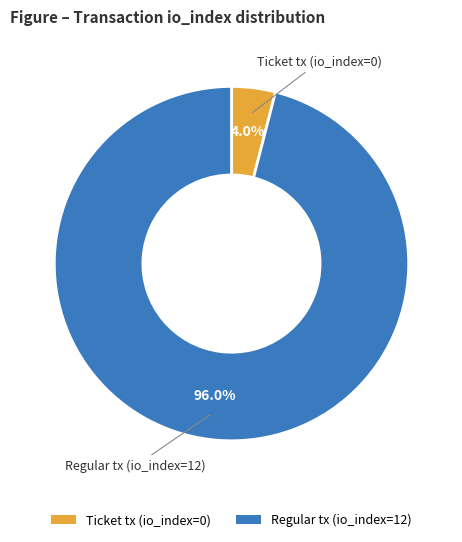

To the nearest percent, what is the difference between the Regular tx (io_index=12) and Ticket tx (io_index=0) slice percentages?

92%